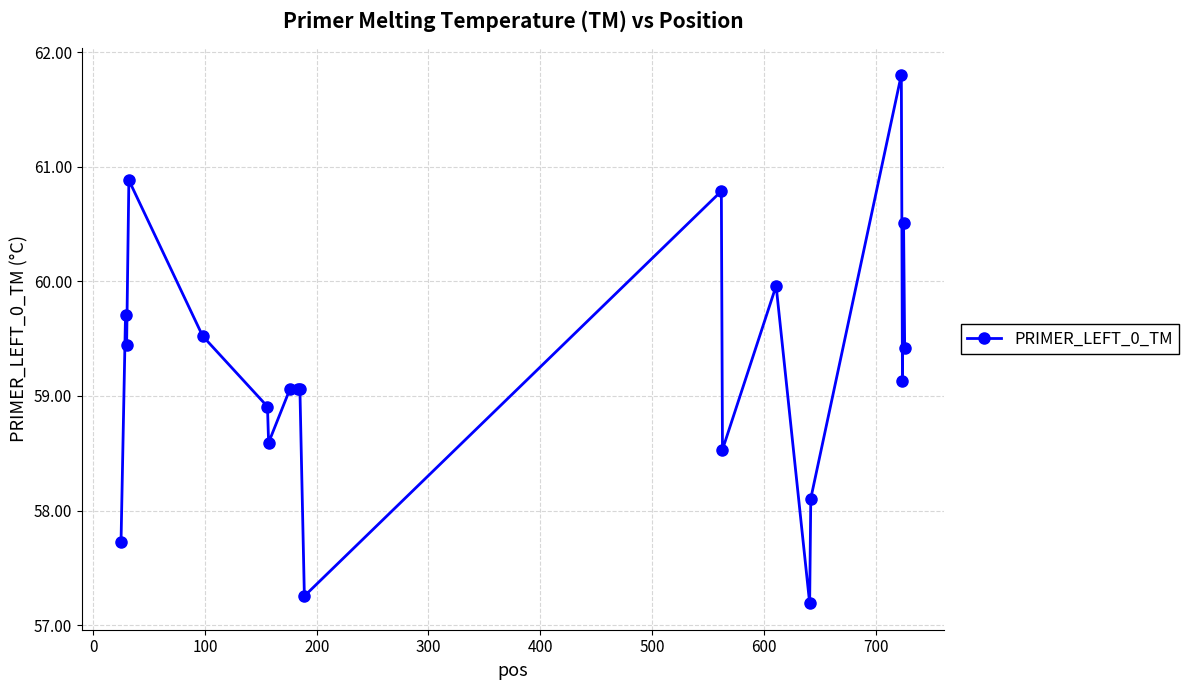

Count the number of values greater than 59.

13